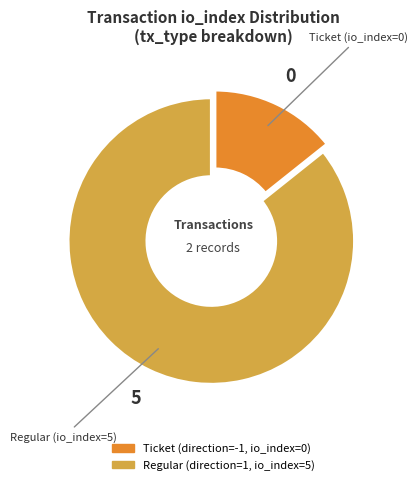

Is there any slice that represents more than half of the pie?

Yes